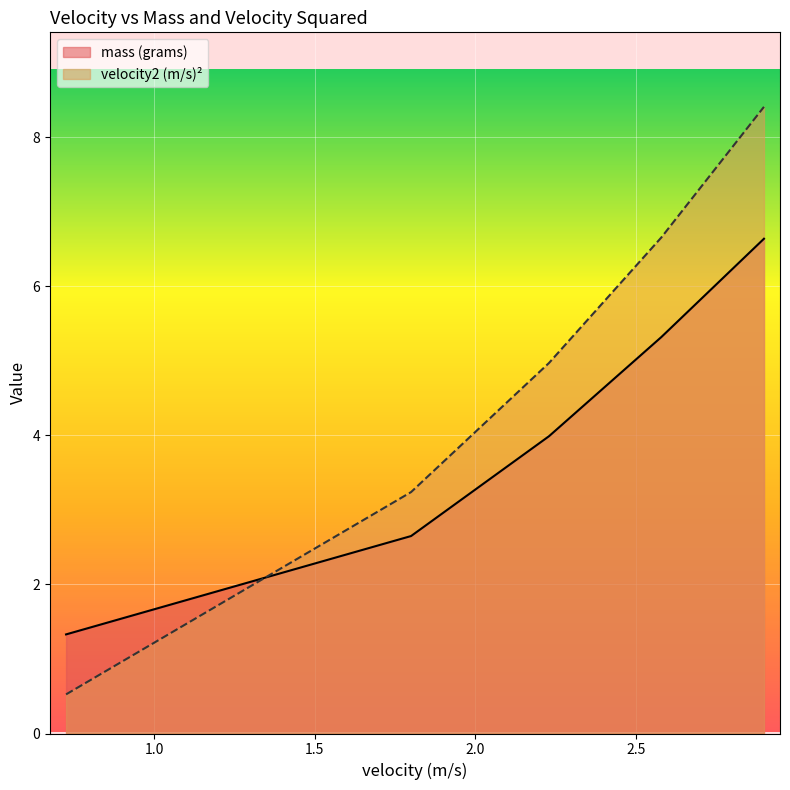

Reading right to left, what are all the values shown in this chart?

mass (grams): 6.6	5.3	4.0	2.6	1.3
velocity2 (m/s)2: 8.4	6.7	5.0	3.2	0.5